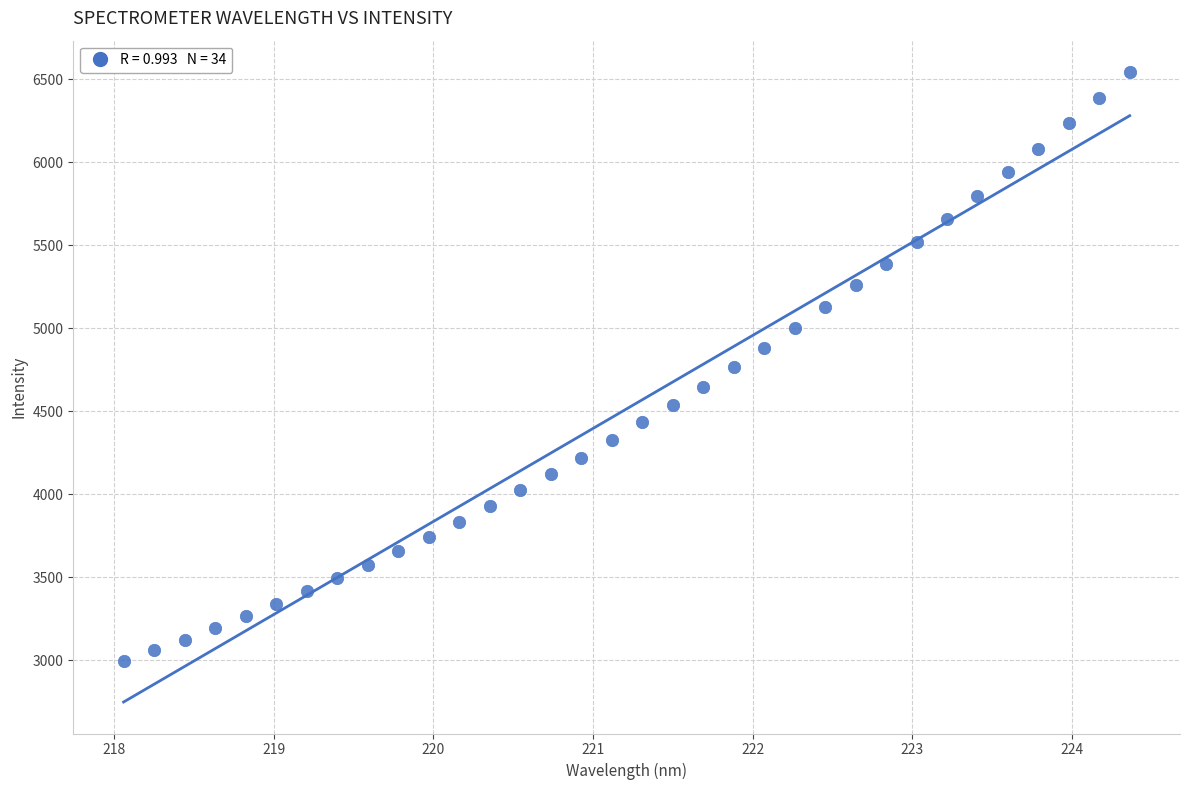

What is the range of Y values (max minus min)?

3552.9